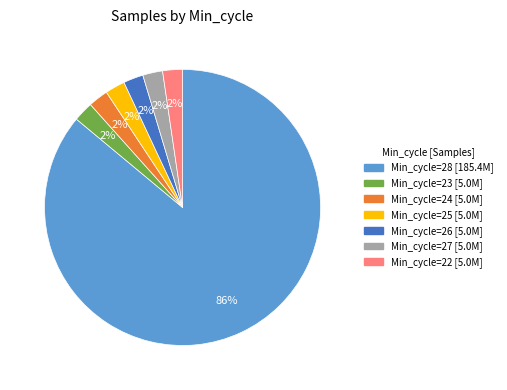

Is there any slice that represents more than half of the pie?

Yes